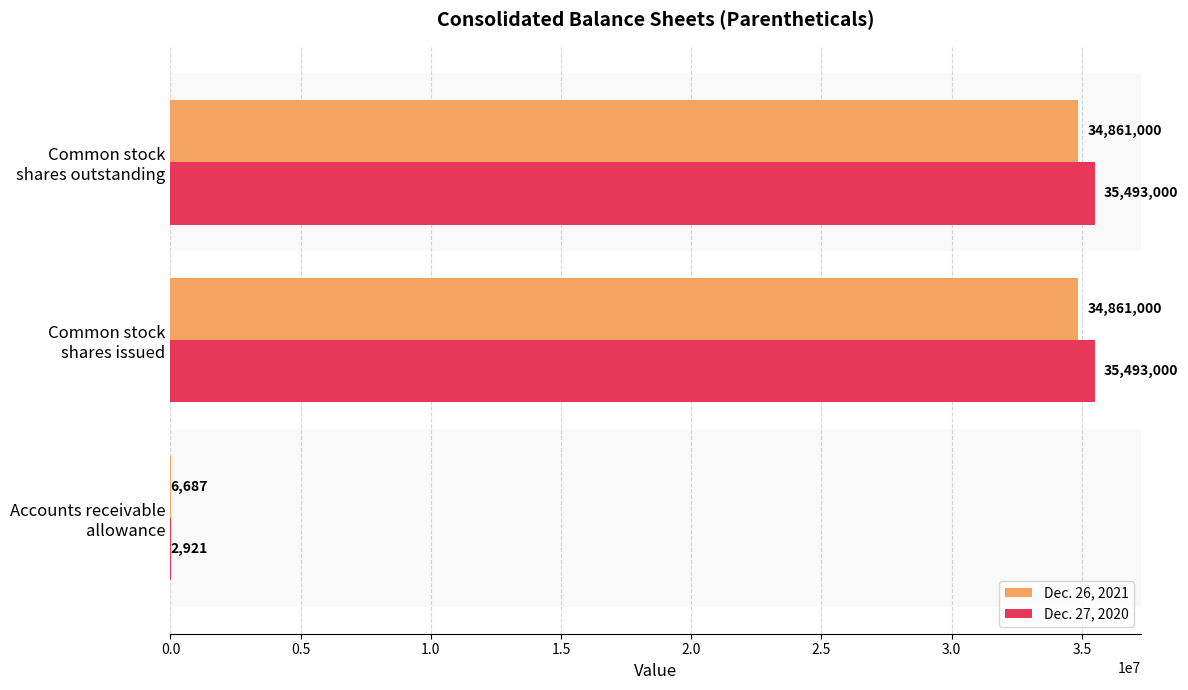

What is the average value of the Dec. 27, 2020 series?

23662974